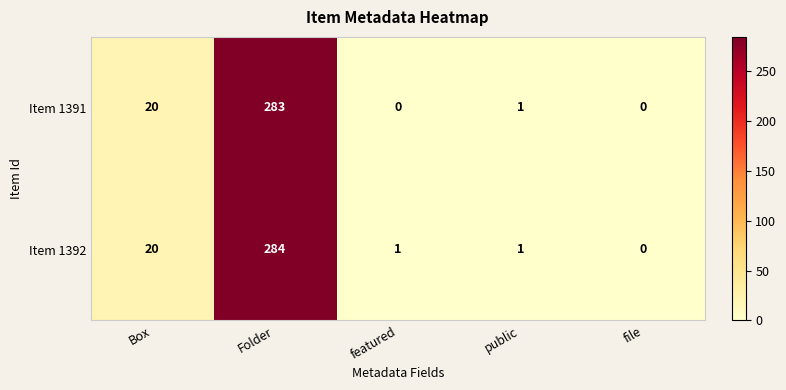

List the series in order of their peak value, lowest first.

Item 1391, Item 1392